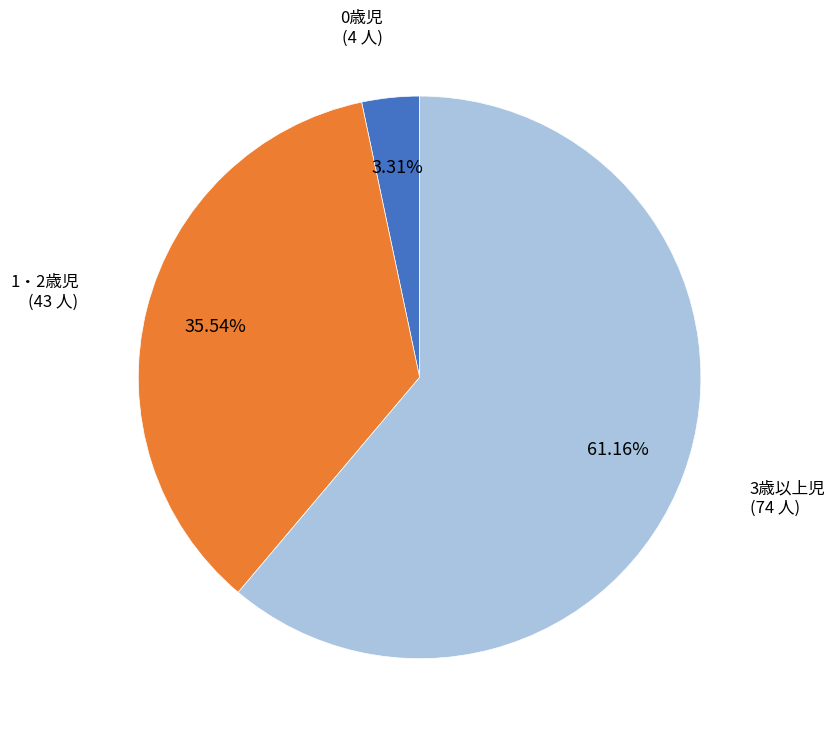

Does 1・2歳児 account for over 50% of the chart?

No